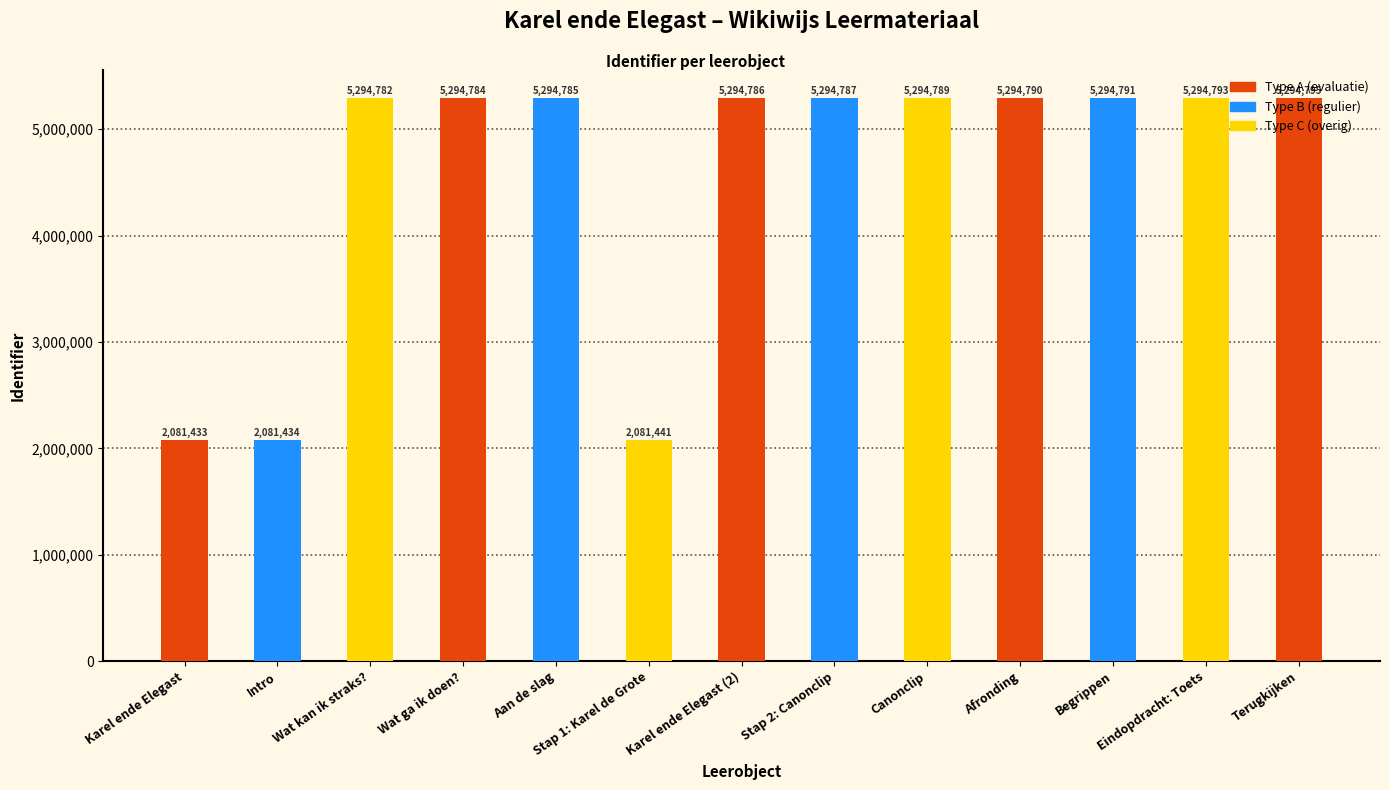

Does the chart contain stacked bars?

No